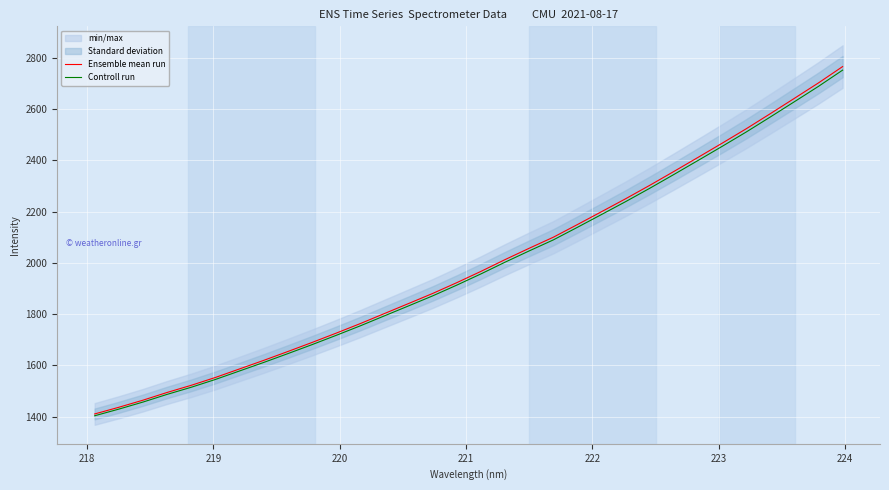

Which series has the largest range (max minus min)?

Ensemble mean run